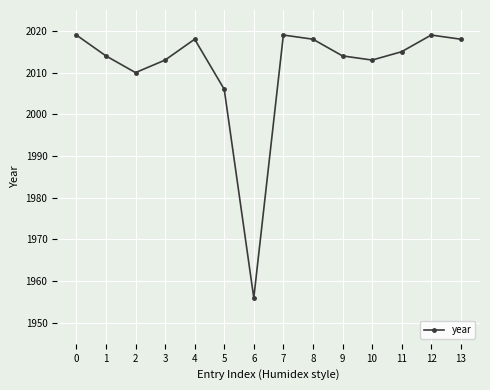

What is the value of the 9th point from the left?

2018